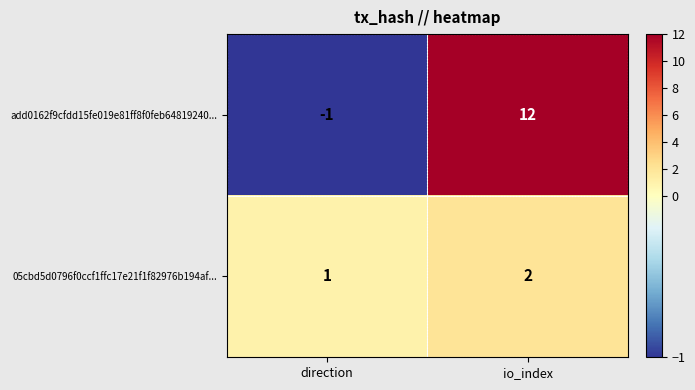

True or false: add0162f9cfdd15fe019e81ff8f0feb64819240... has a value of -1 at direction.

True